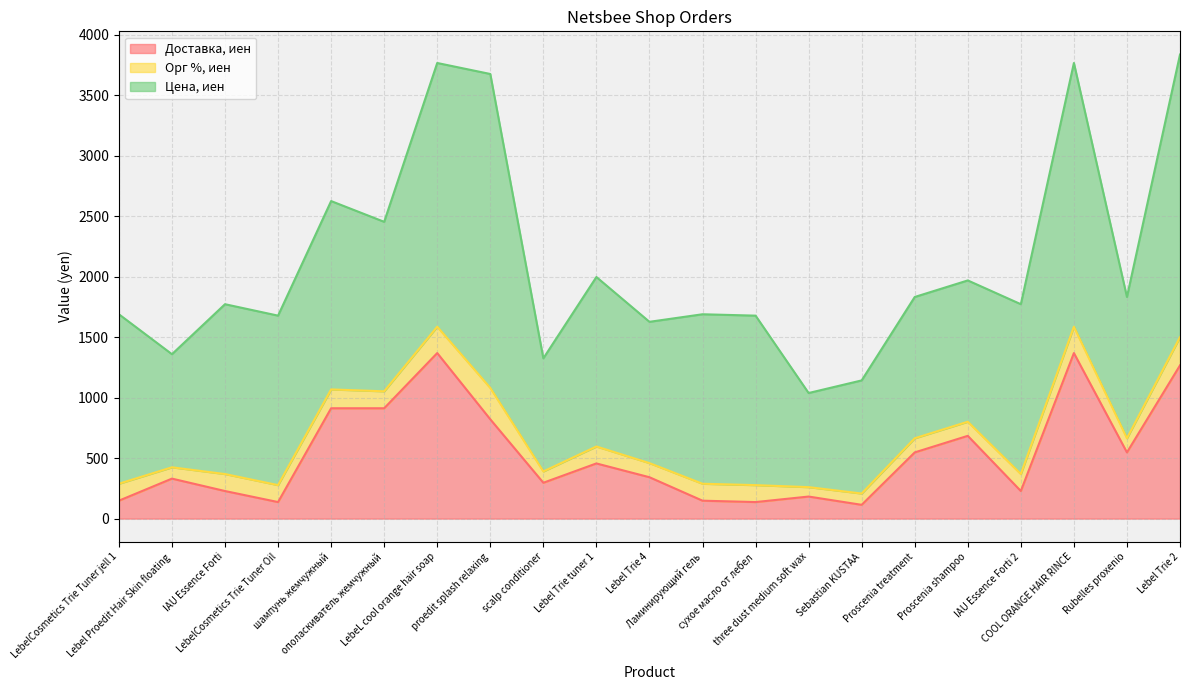

At Sebastian KUSTAA, list the series in order from largest to smallest.

Цена, иен, Доставка, иен, Орг %, иен